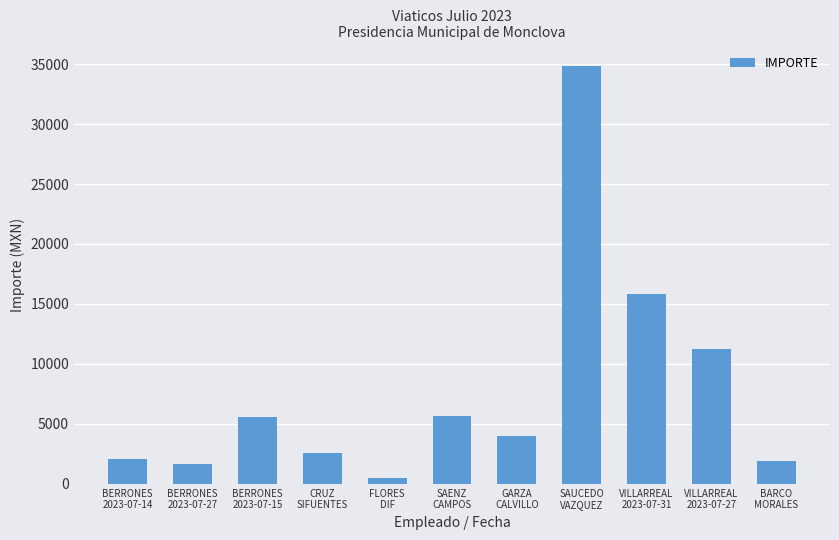

What is the sum of the values at VILLARREAL
2023-07-31 and BARCO
MORALES?

17719.9